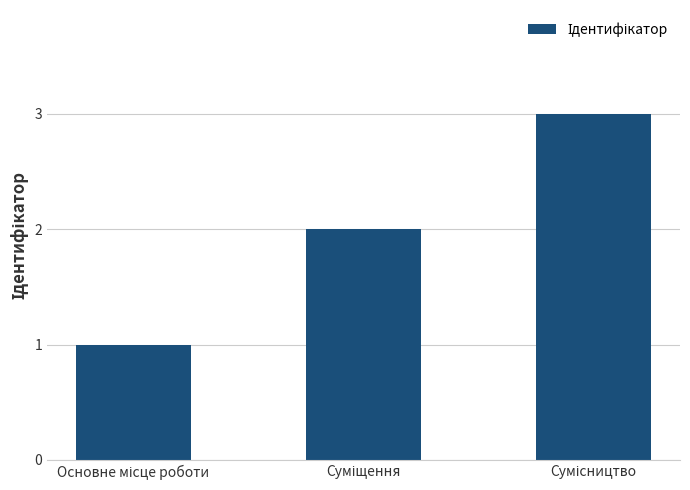

Does the chart contain any negative values?

No